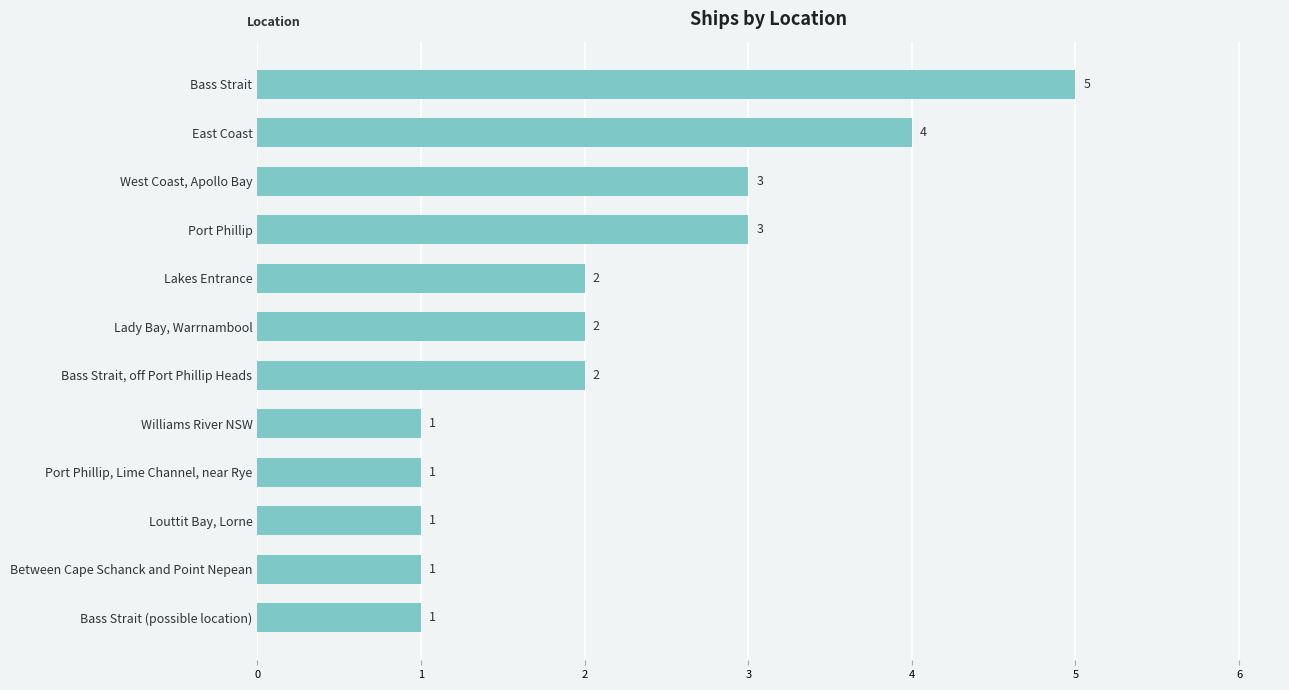

What is the difference between the second highest and second lowest values?

3